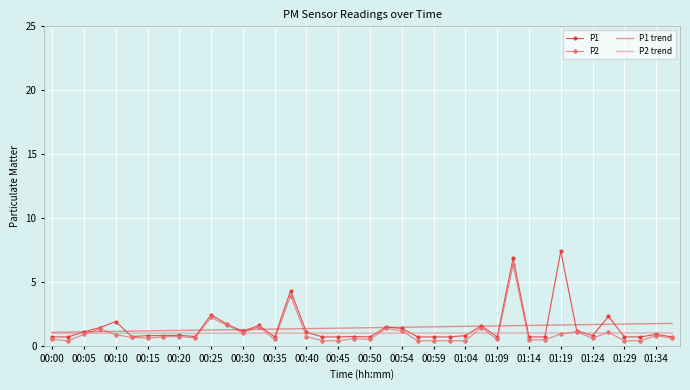

Which series has the widest spread of values?

P1